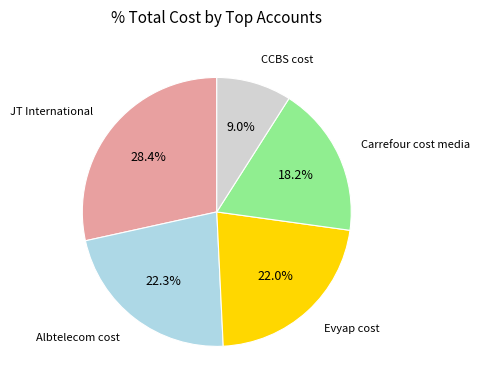

Is there a majority slice in this chart?

No